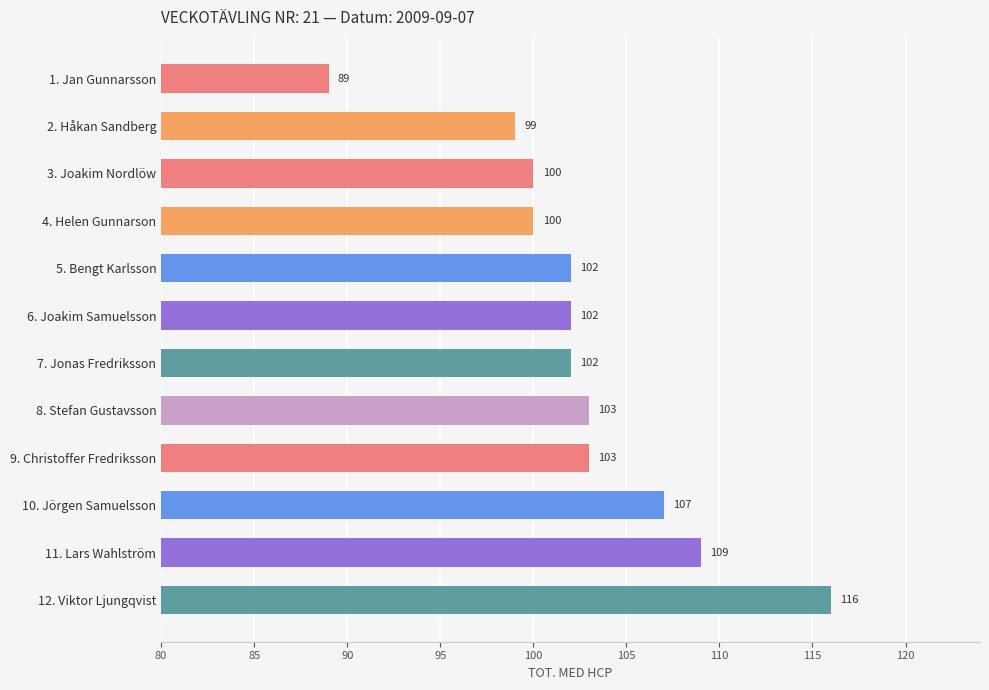

Reading top to bottom, list all the values displayed in this chart.

1. Jan Gunnarsson=89	2. Håkan Sandberg=99	3. Joakim Nordlöw=100	4. Helen Gunnarson=100	5. Bengt Karlsson=102	6. Joakim Samuelsson=102	7. Jonas Fredriksson=102	8. Stefan Gustavsson=103	9. Christoffer Fredriksson=103	10. Jörgen Samuelsson=107	11. Lars Wahlström=109	12. Viktor Ljungqvist=116